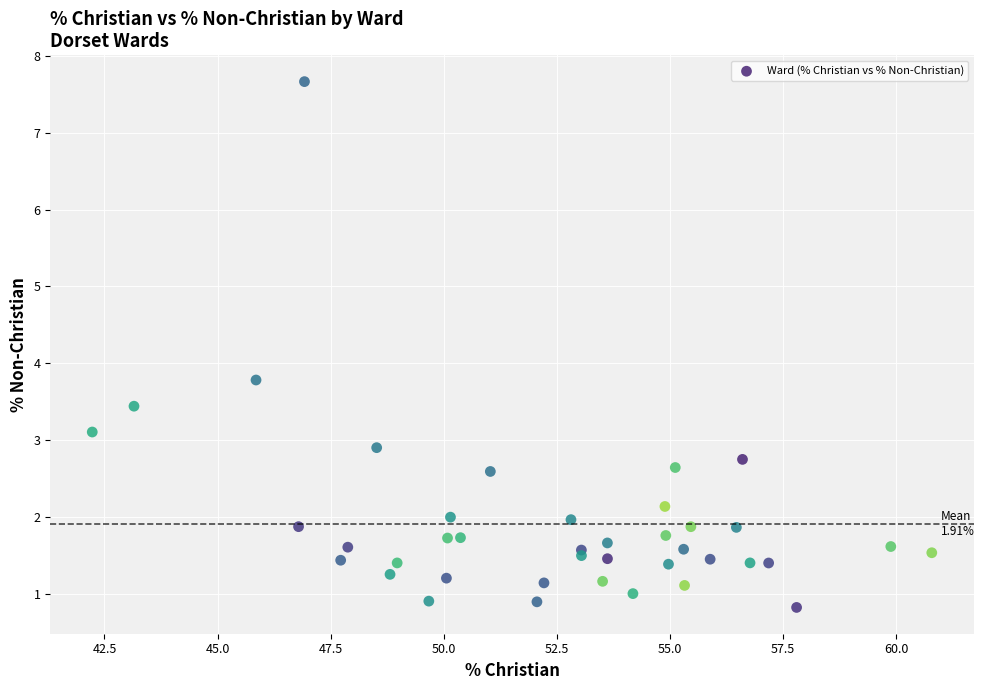

What Y value in the scatter plot is closest to 4?

3.8